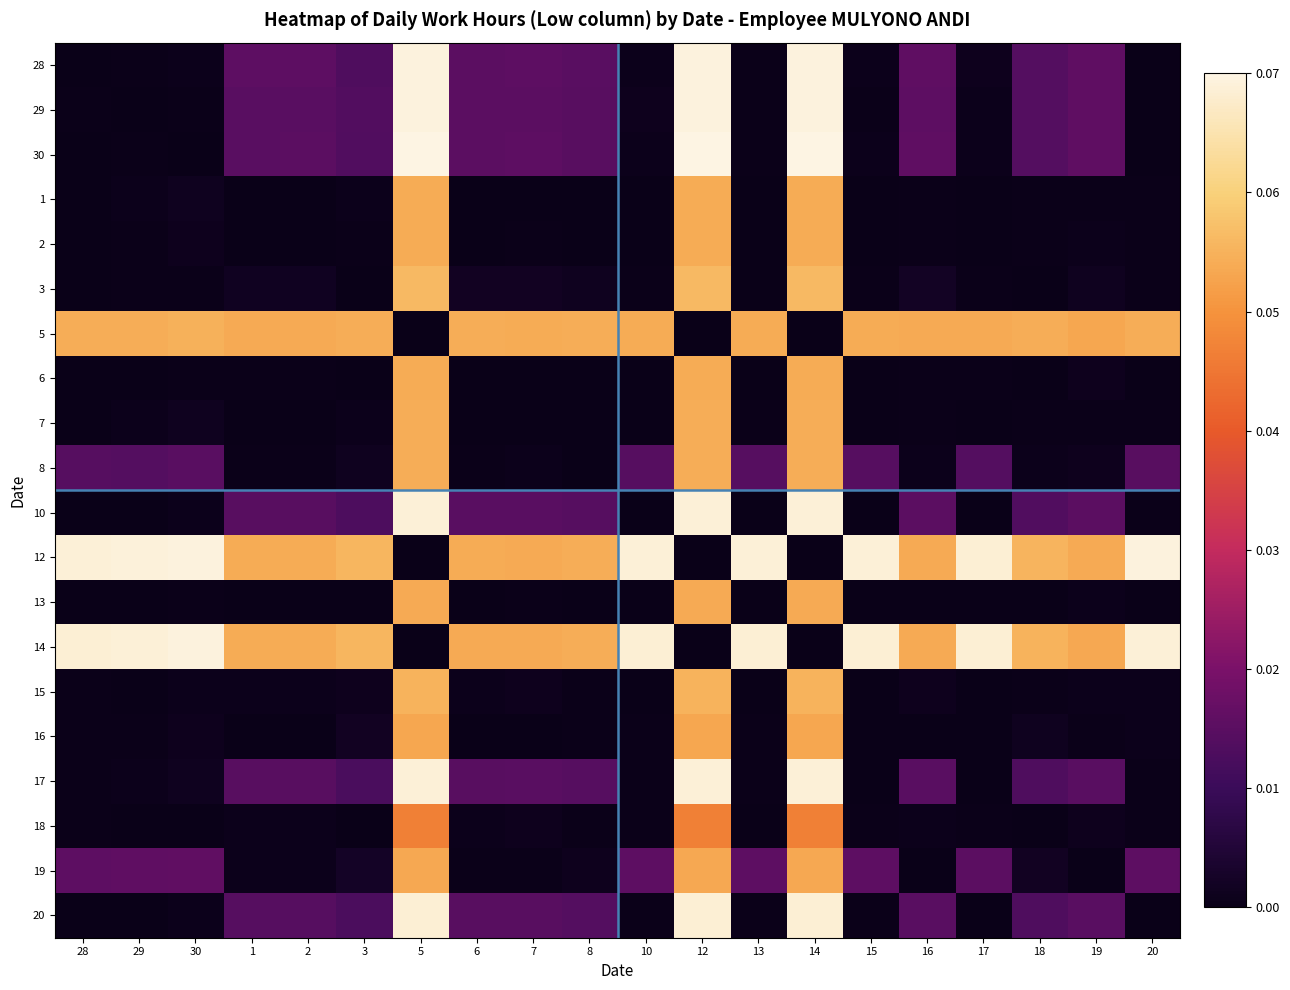

At which category is the sum across all series the highest?

5